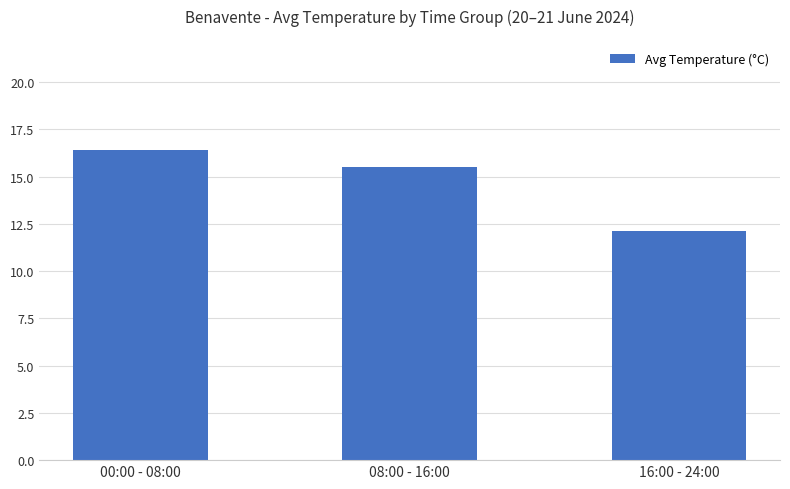

Which has a higher value, 00:00 - 08:00 or 16:00 - 24:00?

00:00 - 08:00